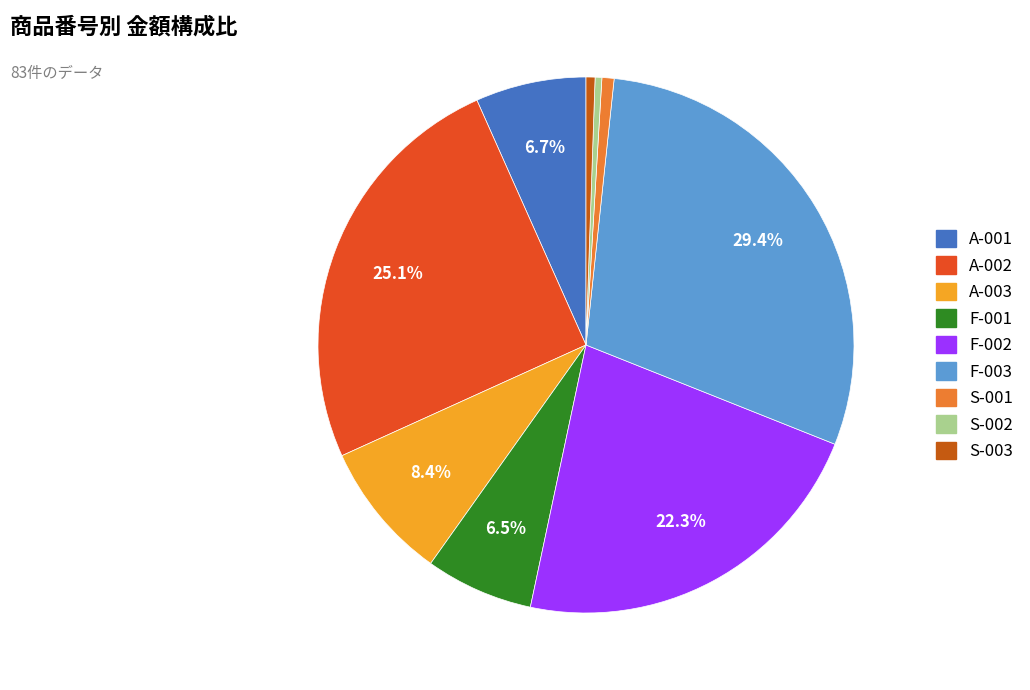

Is there any slice that represents more than half of the pie?

No